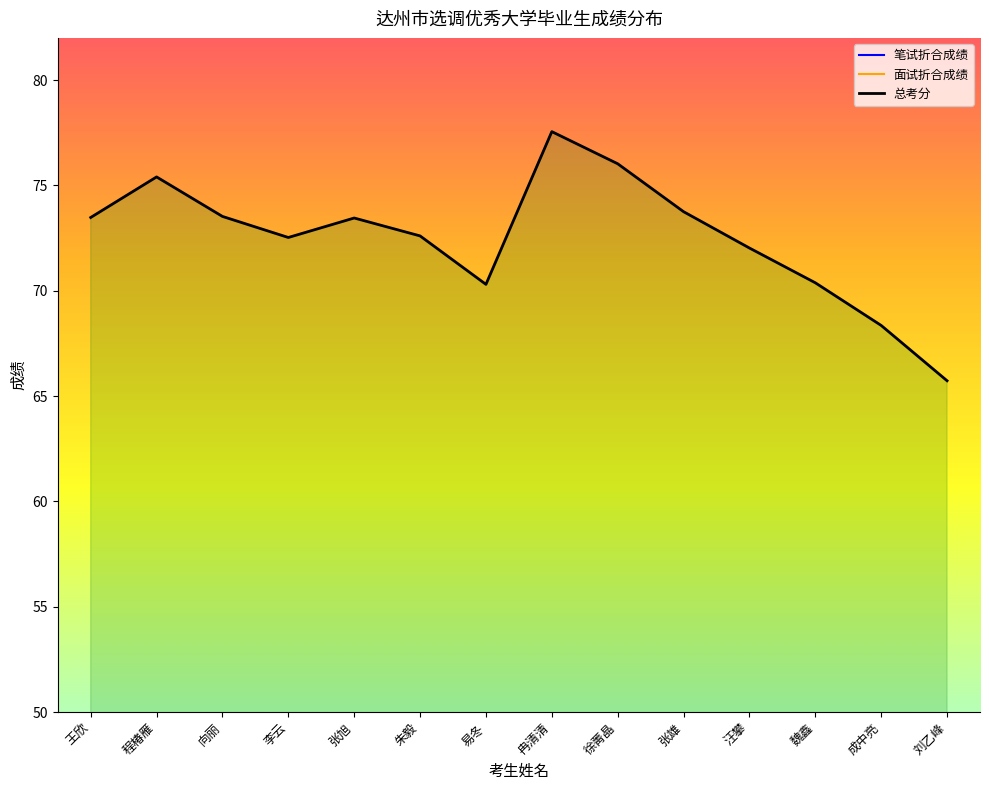

How many data points in 笔试折合成绩 are less than 34?

6